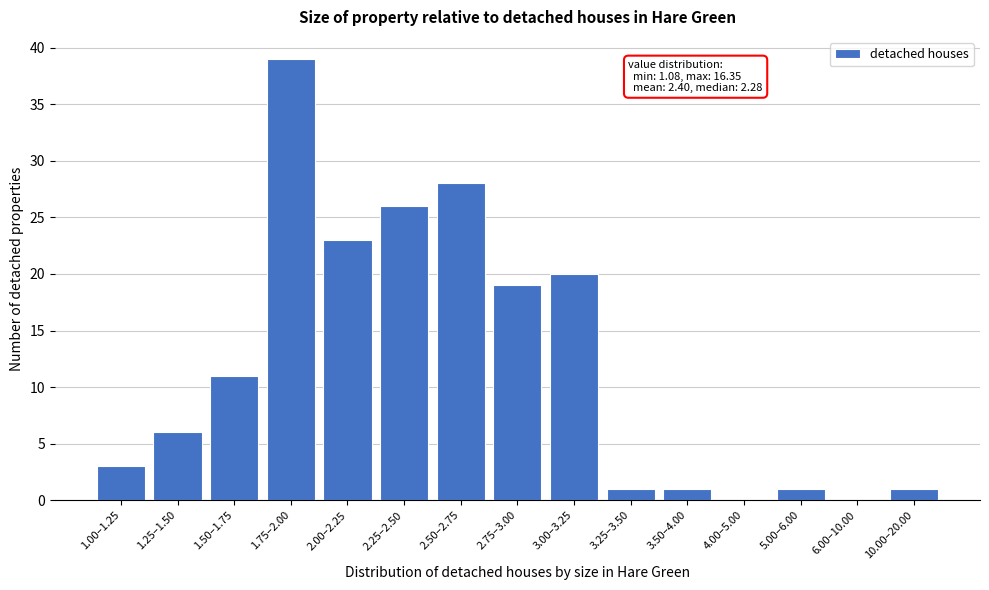

Reading left to right, transcribe all the data shown in this chart.

1.00–1.25=3	1.25–1.50=6	1.50–1.75=11	1.75–2.00=39	2.00–2.25=23	2.25–2.50=26	2.50–2.75=28	2.75–3.00=19	3.00–3.25=20	3.25–3.50=1	3.50–4.00=1	4.00–5.00=0	5.00–6.00=1	6.00–10.00=0	10.00–20.00=1